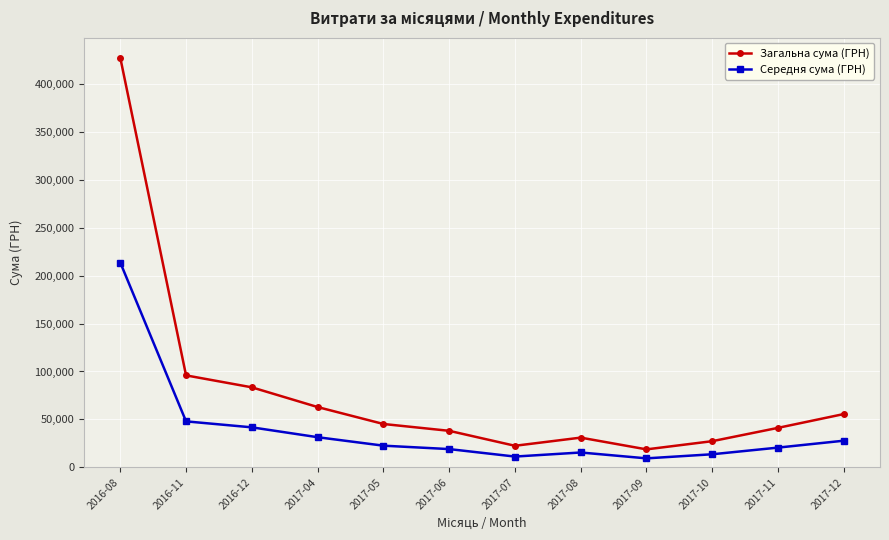

Where does the Середня сума (ГРН) series first go above 22615?

2016-08